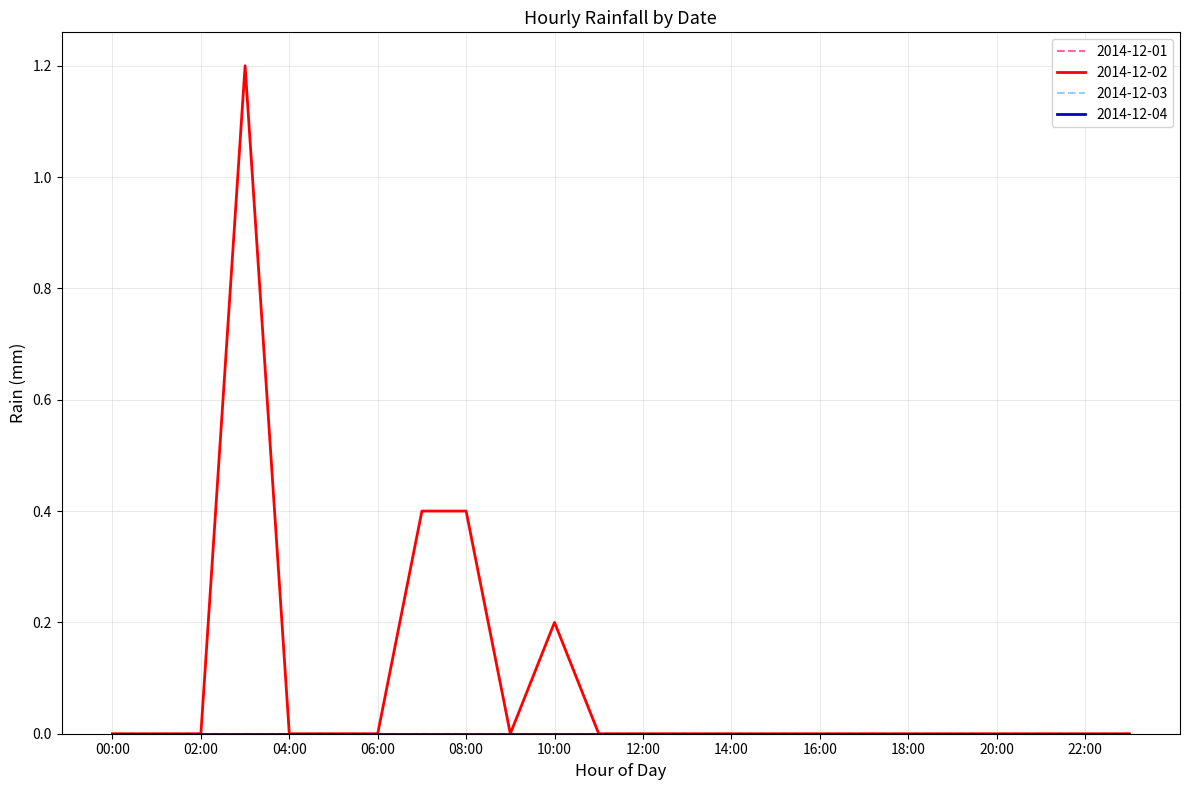

Does the chart display data point markers on the line(s)?

No